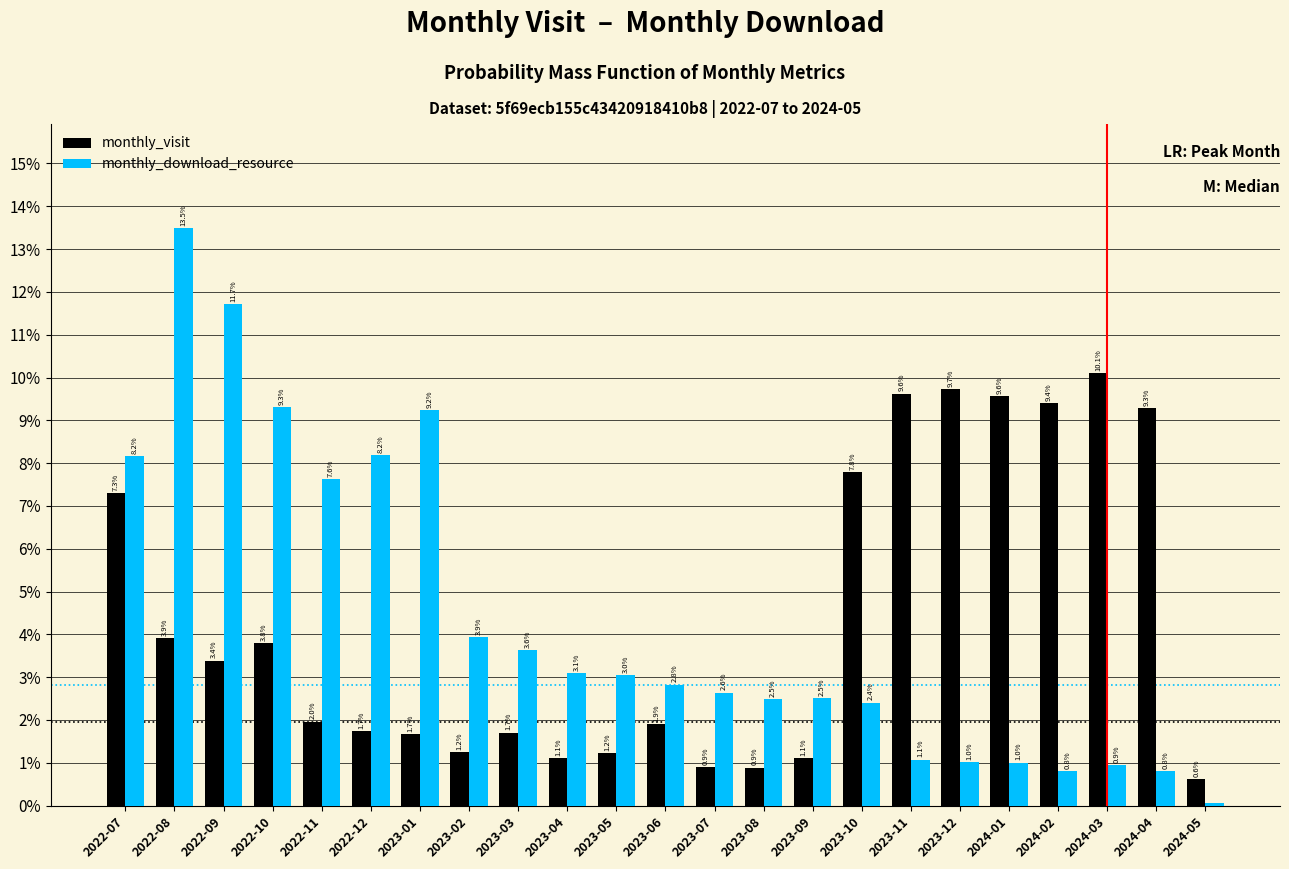

What is the greatest value displayed?

13.5